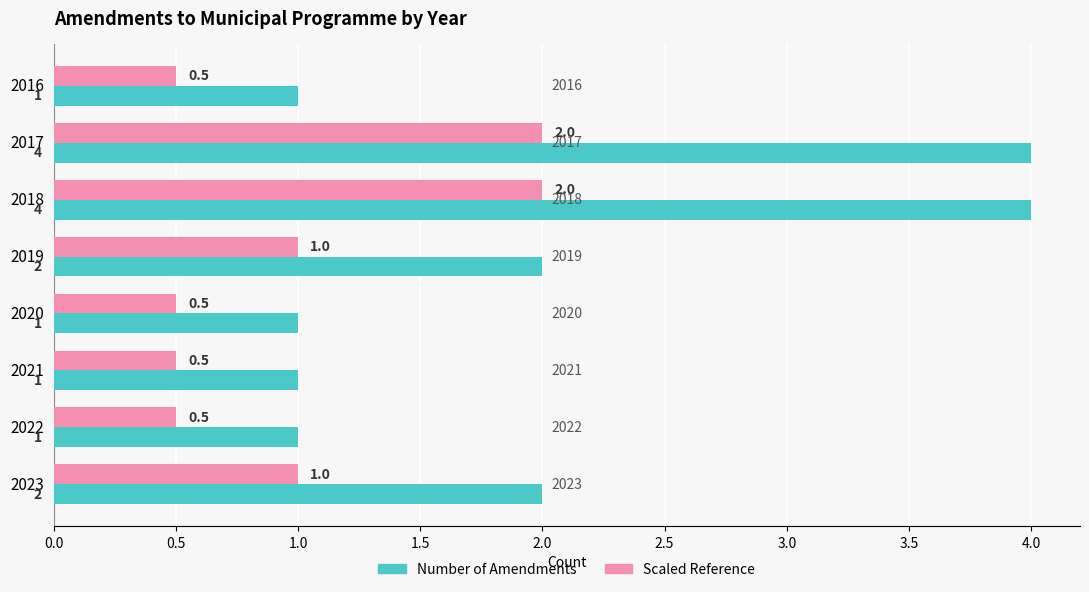

What is the smallest value displayed?

0.5